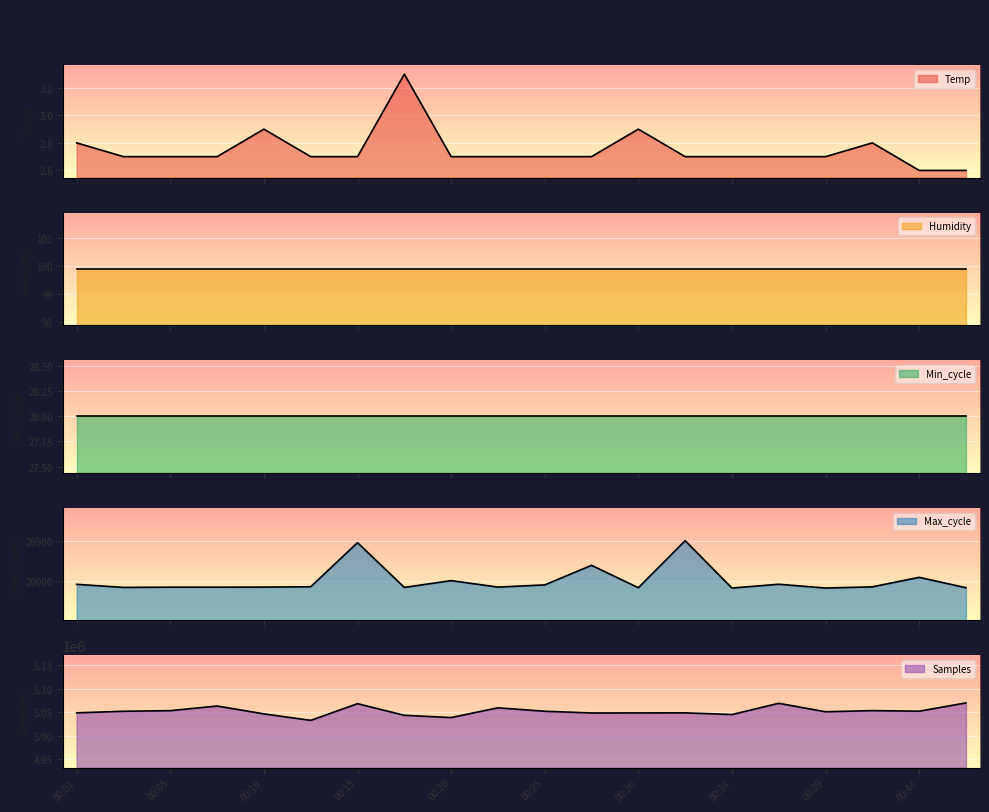

Between 00:17 and 00:44, which series saw the biggest shift?

Samples